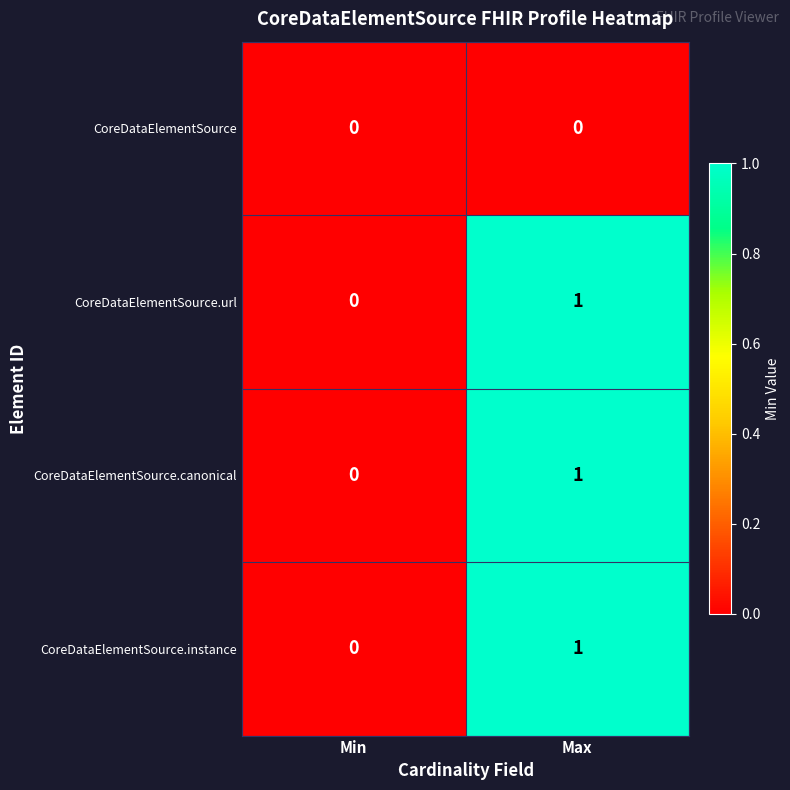

True or false: CoreDataElementSource.canonical has a value of 1 at Max.

True